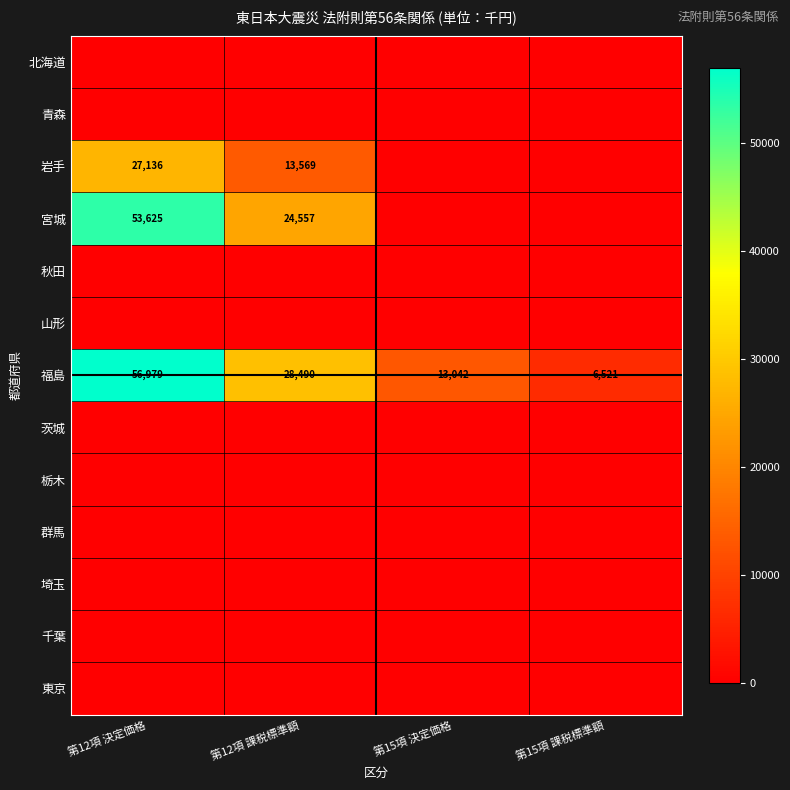

What is the sum of the 福島 values at 第15項 決定価格 and 第12項 決定価格?

70021